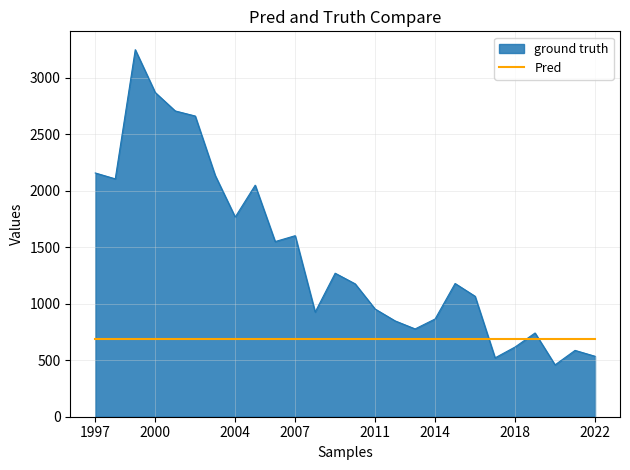

The value of ground truth at 2022 is 134. True or false?

False